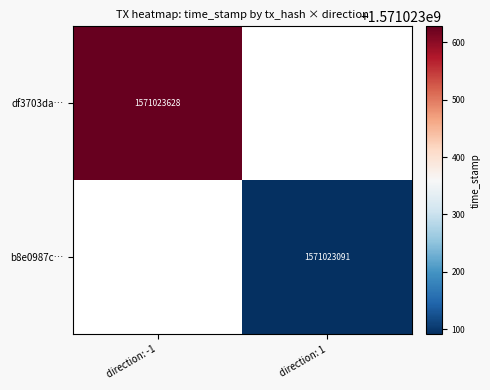

Which series has the largest range (max minus min)?

df3703da4525c868d1e17d8904a399870d3bd56